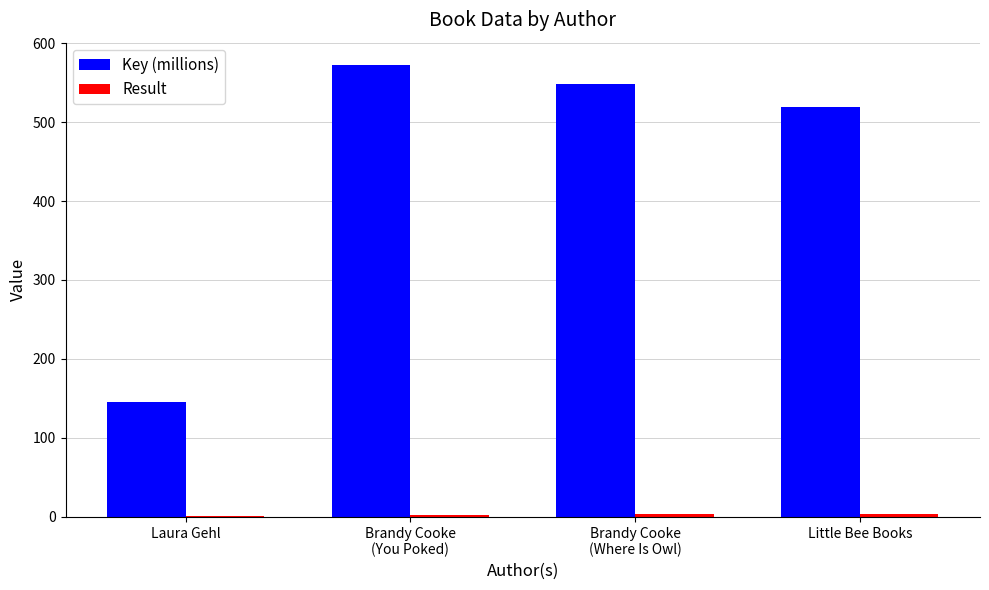

Which series has the largest total across all categories?

Key (millions)